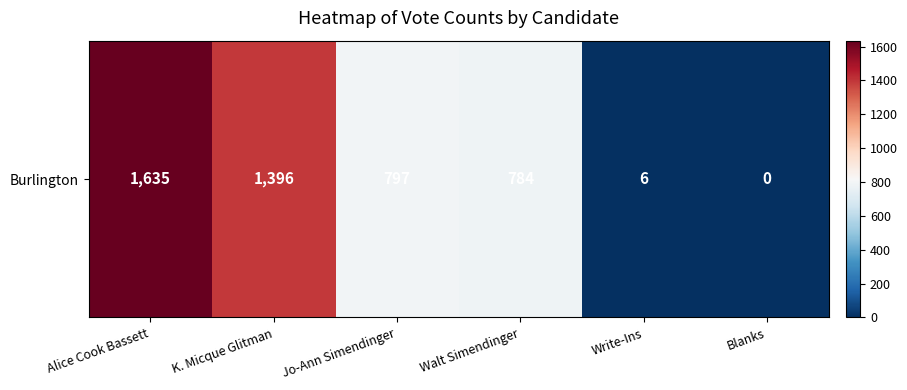

What is the difference between the second highest and second lowest values?

1390